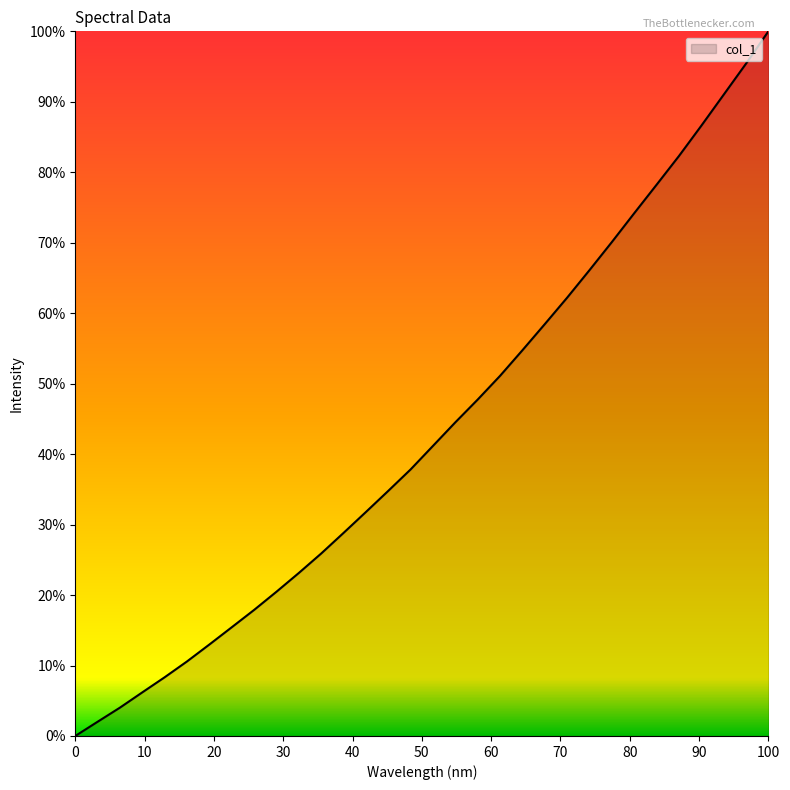

What is the difference between the maximum and minimum values?

100.0